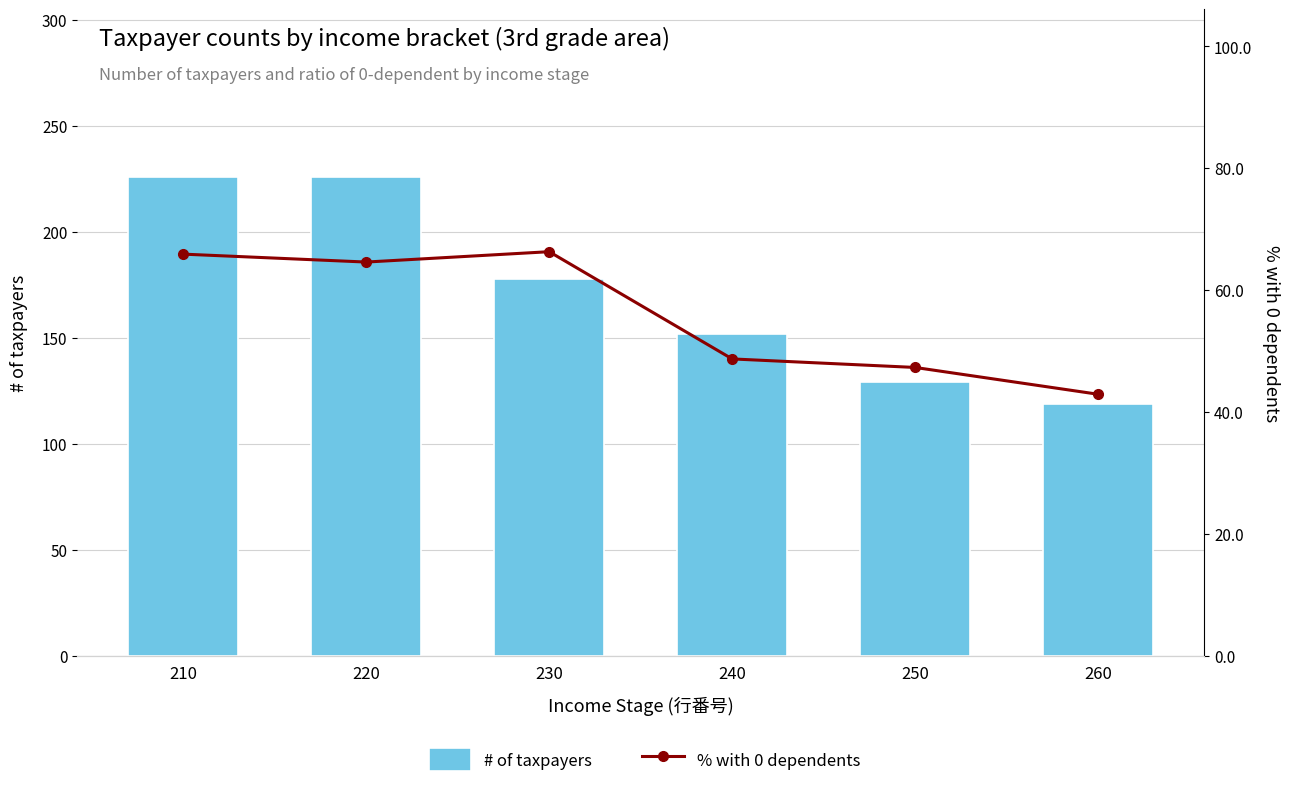

Is the value of % with 0 dependents at 240 greater than the value of # of taxpayers at 260?

No